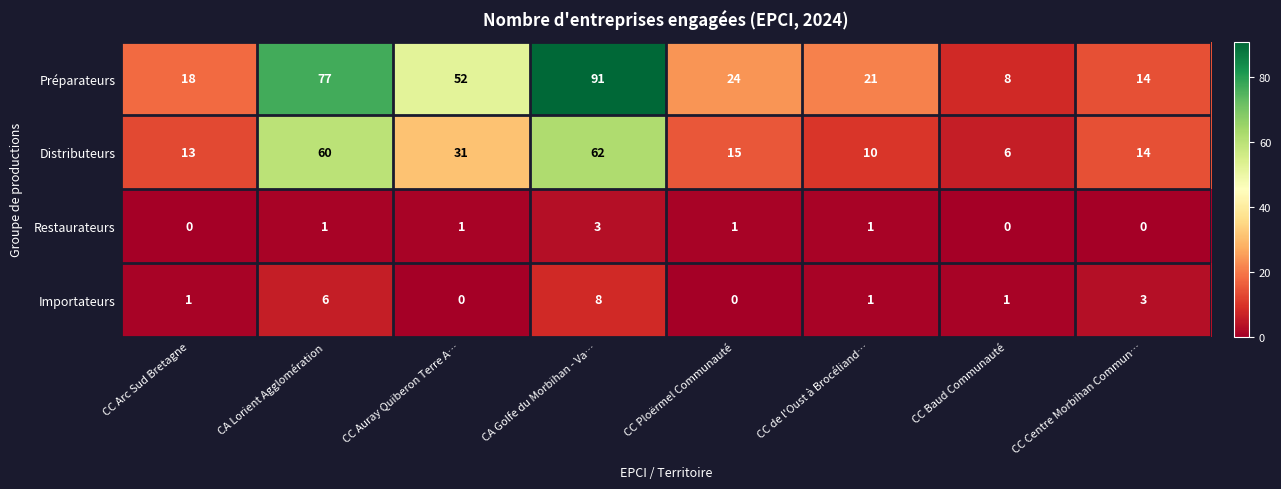

At which category does the chart reach its peak across all series?

CA Golfe du Morbihan - Va…